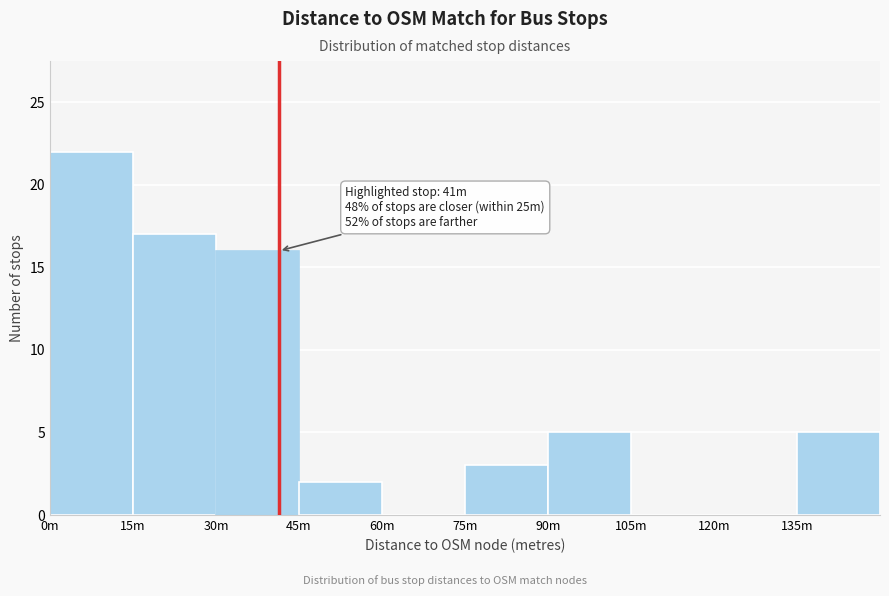

Reading left to right, list all the values displayed in this chart.

0m=22	15m=17	30m=16	45m=2	60m=0	75m=3	90m=5	105m=0	120m=0	135m=5